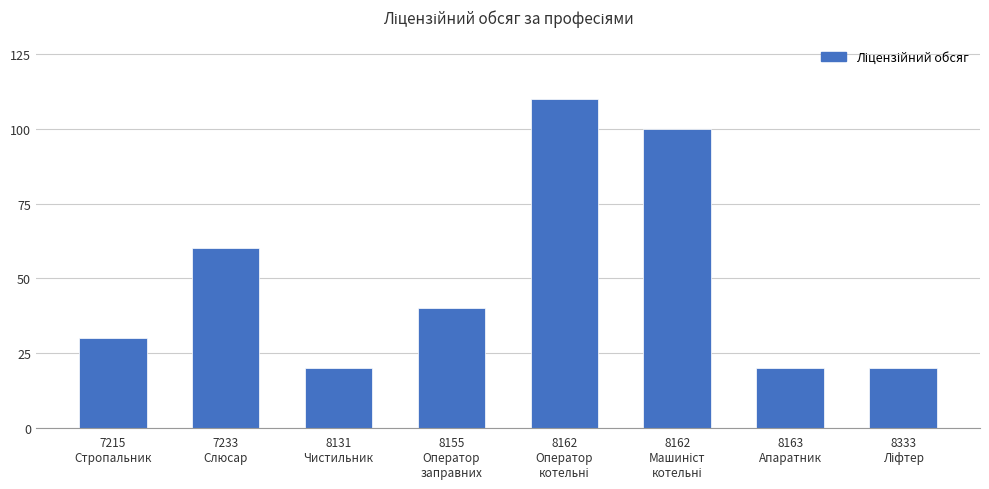

What is the approximate value at 7233
Слюсар?

60